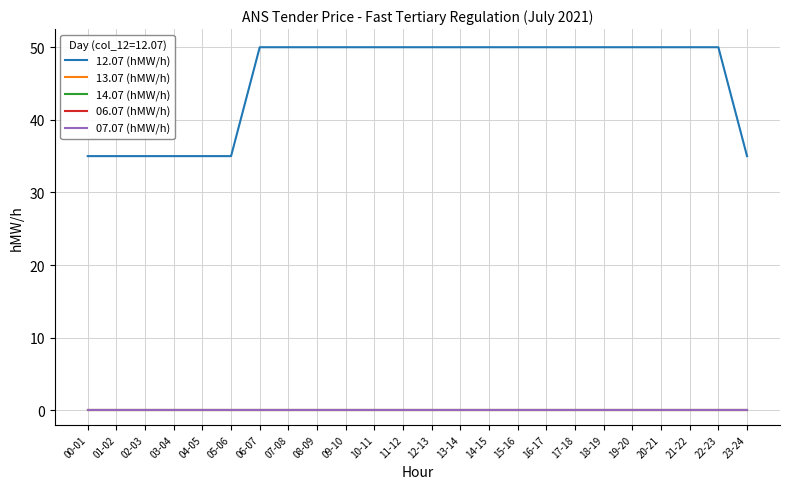

Does the chart have visible grid lines?

Yes